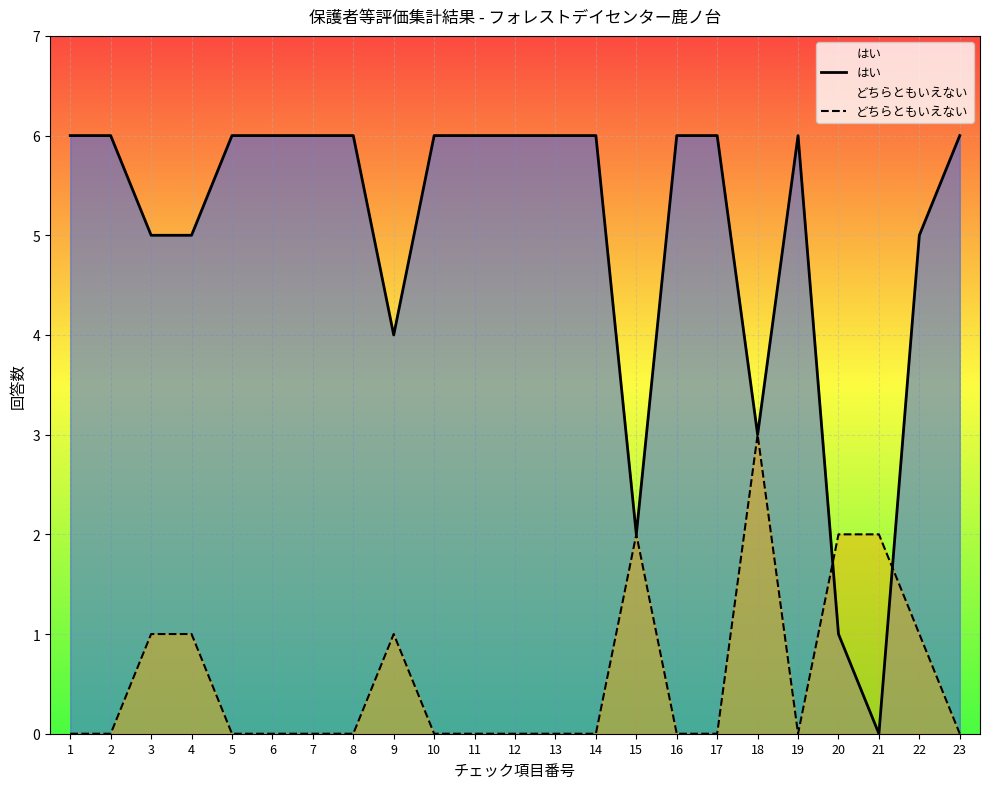

Which series has the widest spread of values?

はい